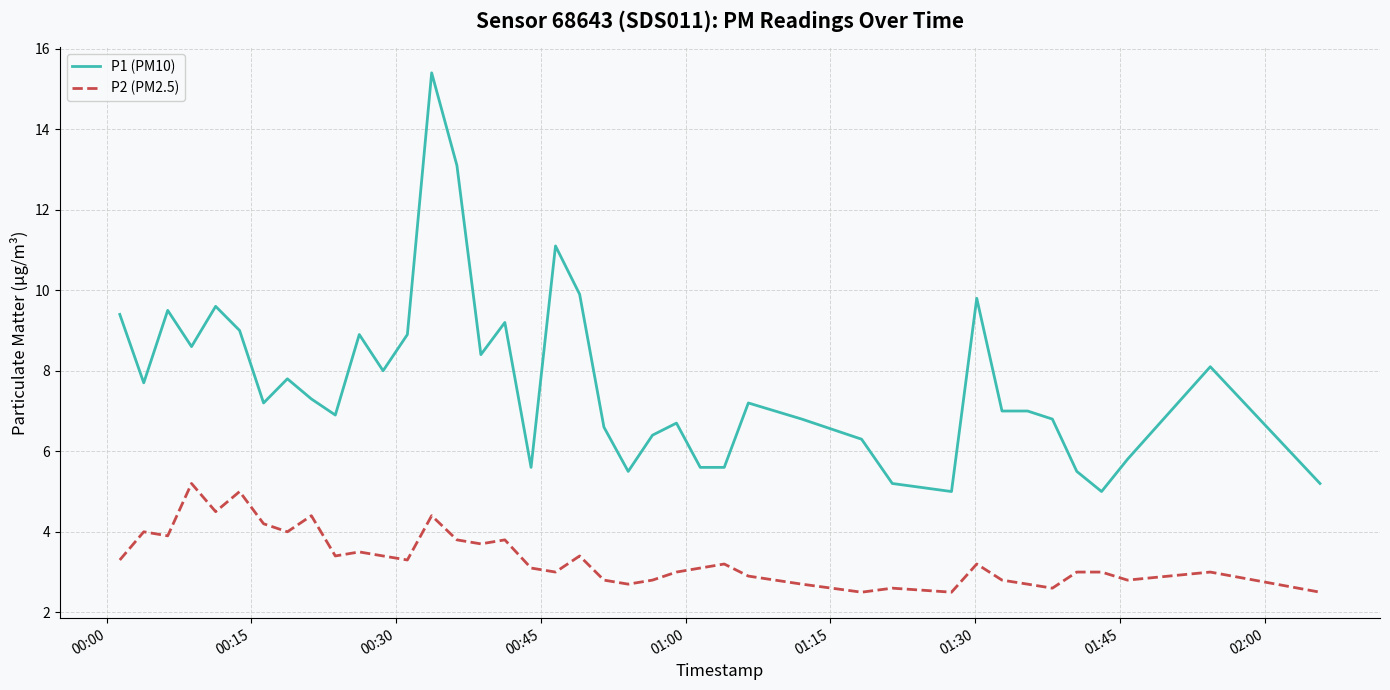

Which series has the widest spread of values?

P1 (PM10)